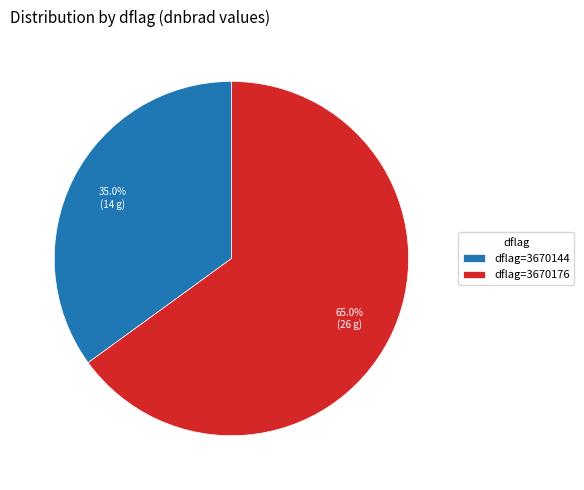

Does any single category account for the majority?

Yes